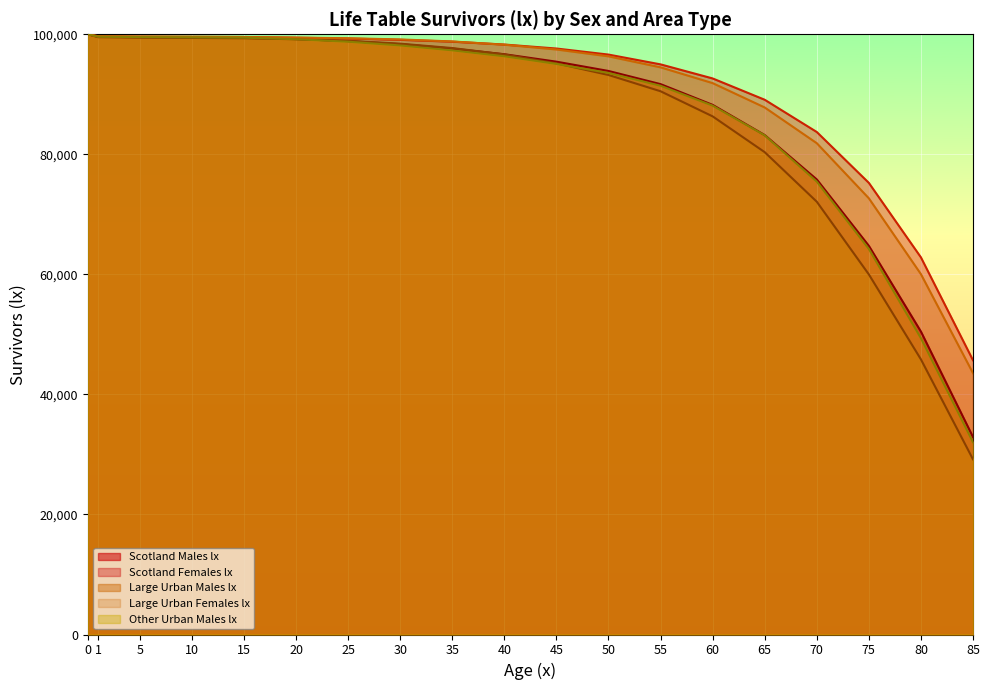

How many categories are shown in the chart?

19